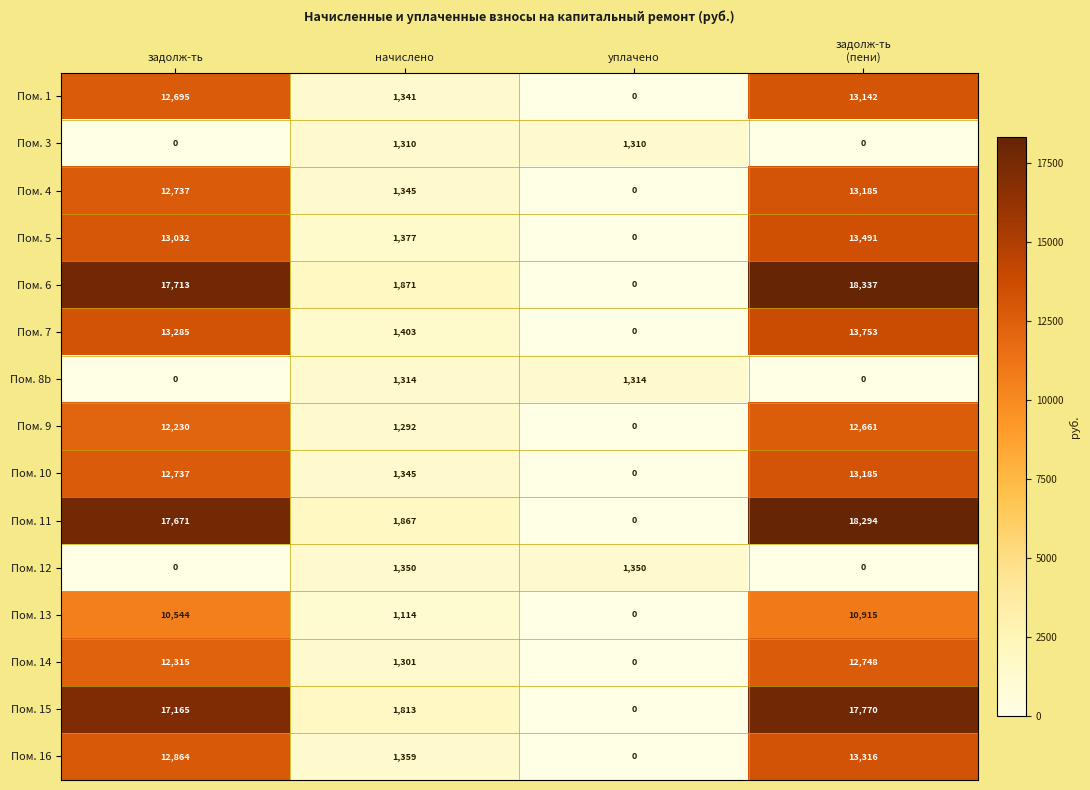

How many categories are shown in the chart?

4